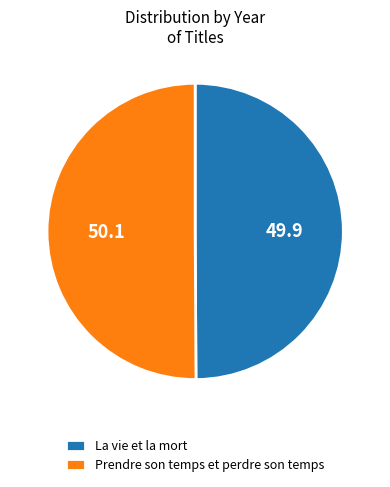

Do La vie et la mort and Prendre son temps et perdre son temps together represent more than half of the pie?

Yes